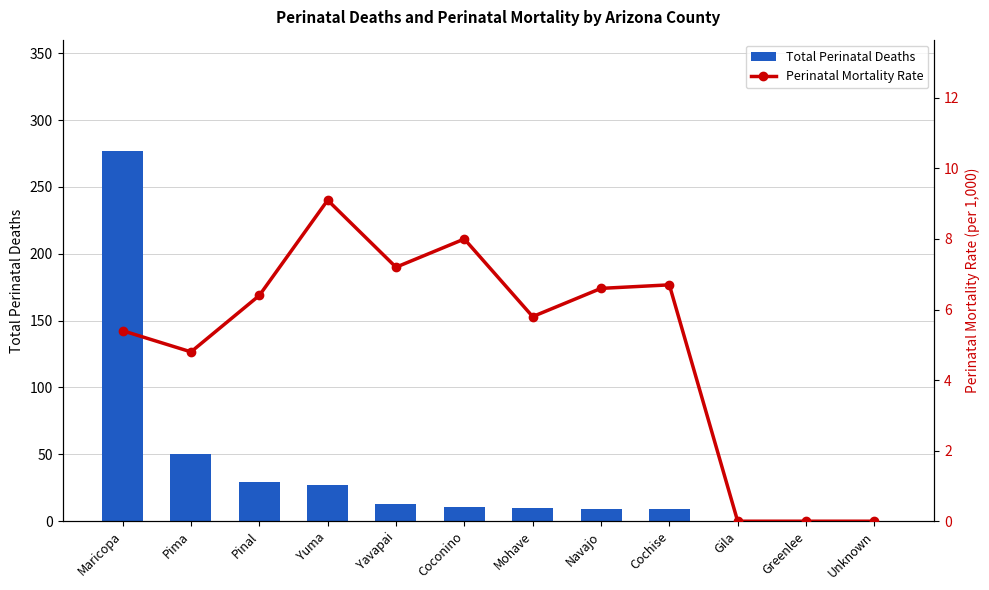

Which series has the largest range (max minus min)?

Total Perinatal Deaths